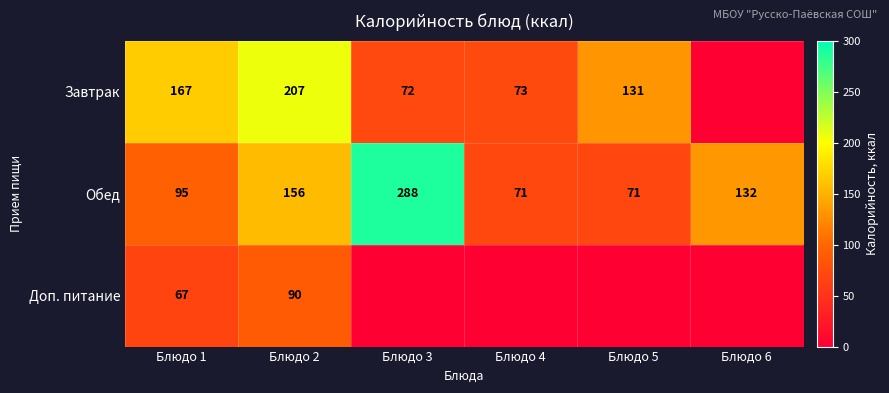

Count the Обед values in the range 71 to 156.

5